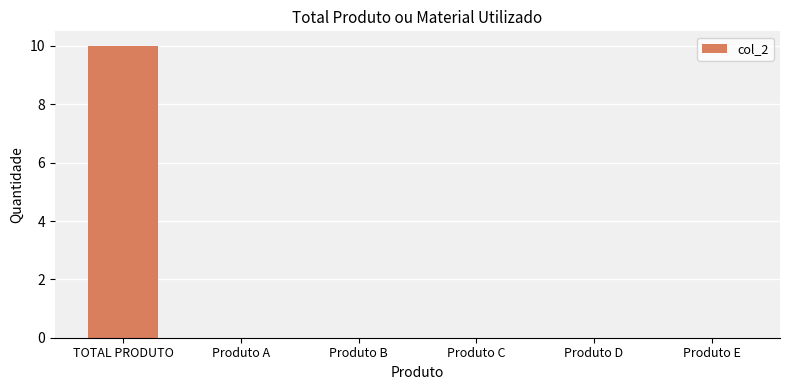

How many categories are shown in the chart?

6